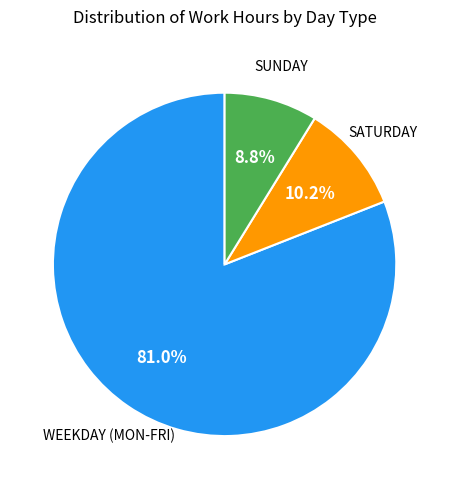

Count the number of slices in the pie.

3